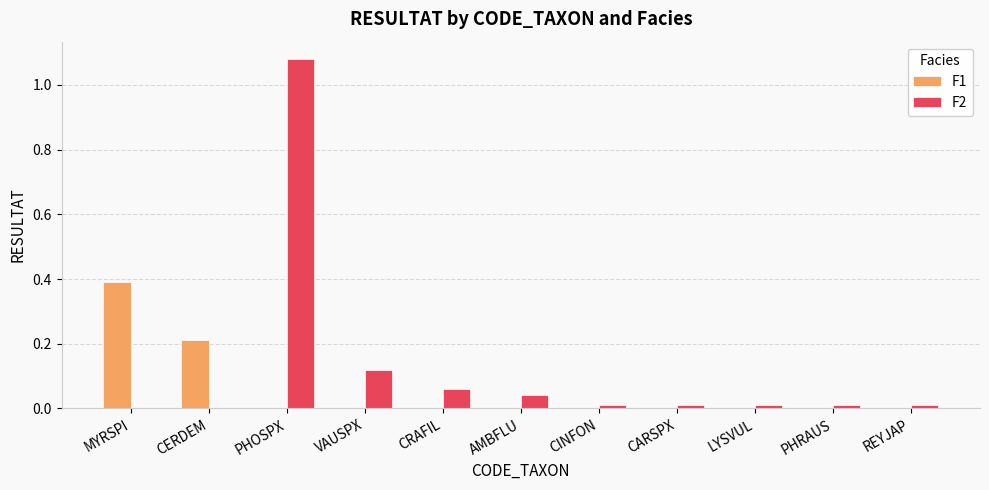

How many groups of bars are there?

11